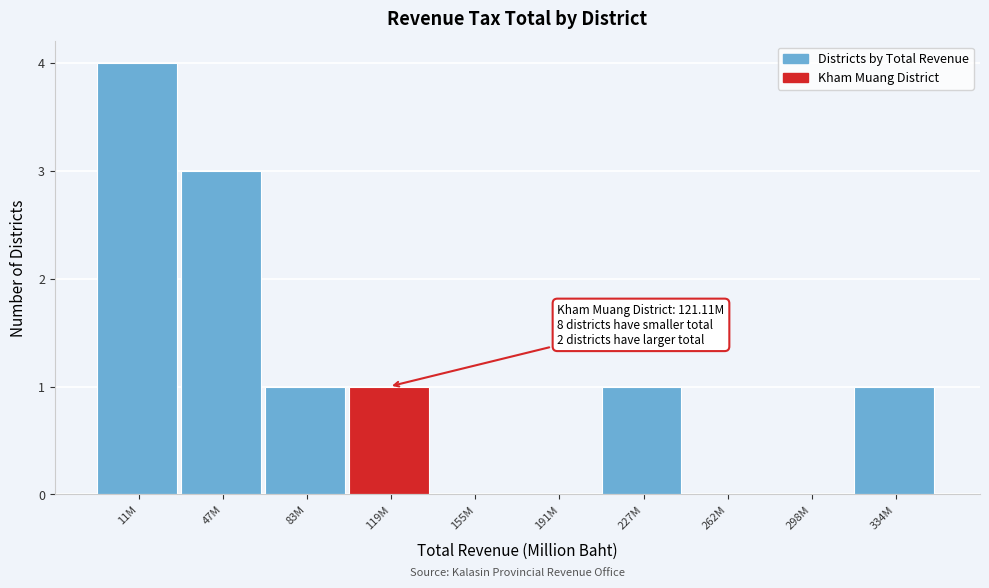

Reading left to right, transcribe all the data shown in this chart.

11M=4	47M=3	83M=1	119M=1	155M=0	191M=0	227M=1	262M=0	298M=0	334M=1